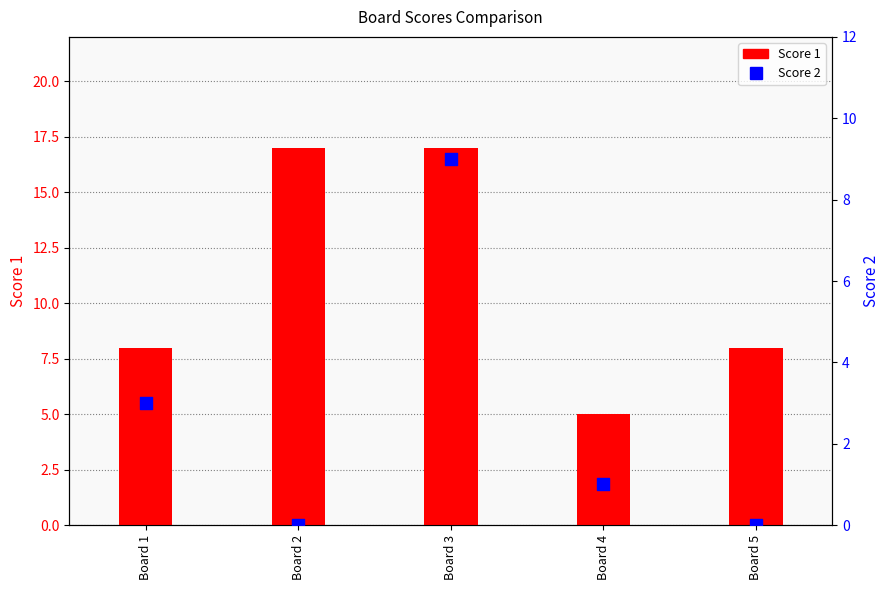

What is the total value across all series at Board 4?

6